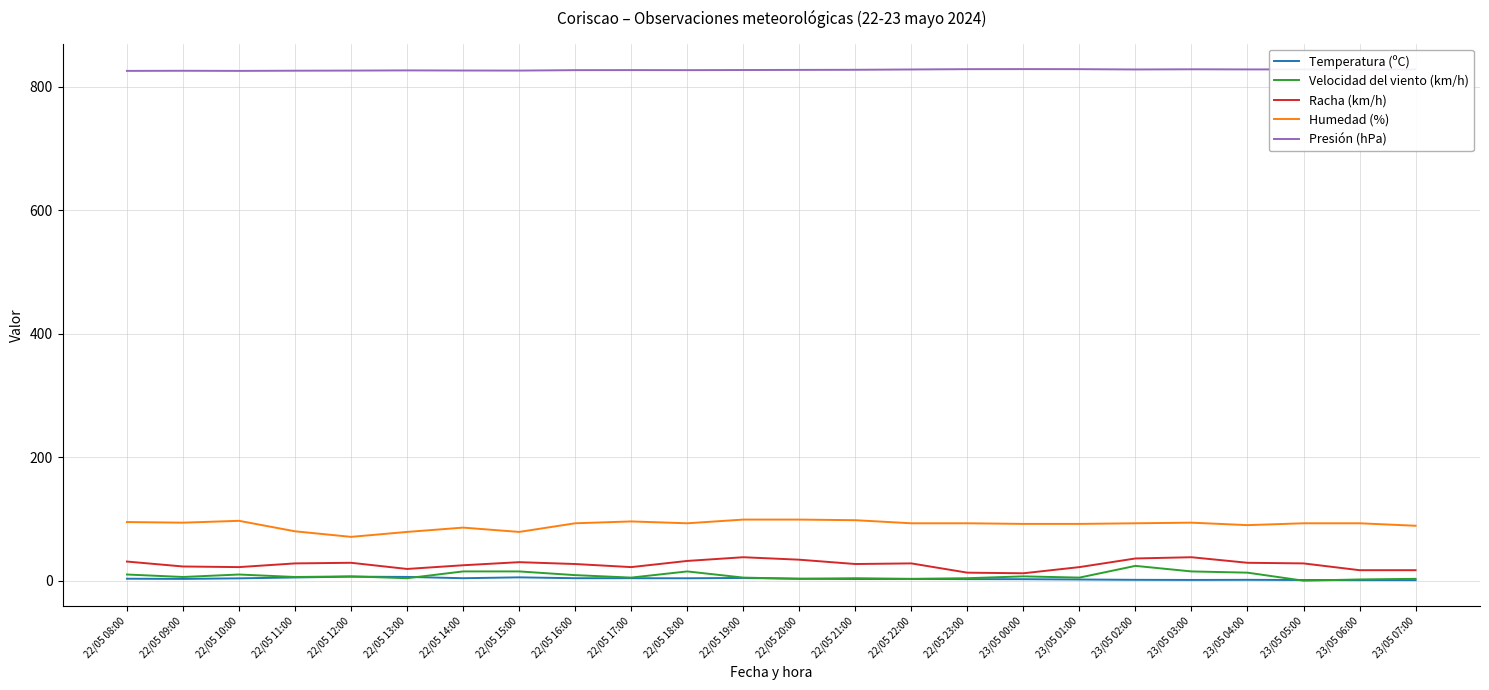

What is the maximum value shown in the chart?

828.9